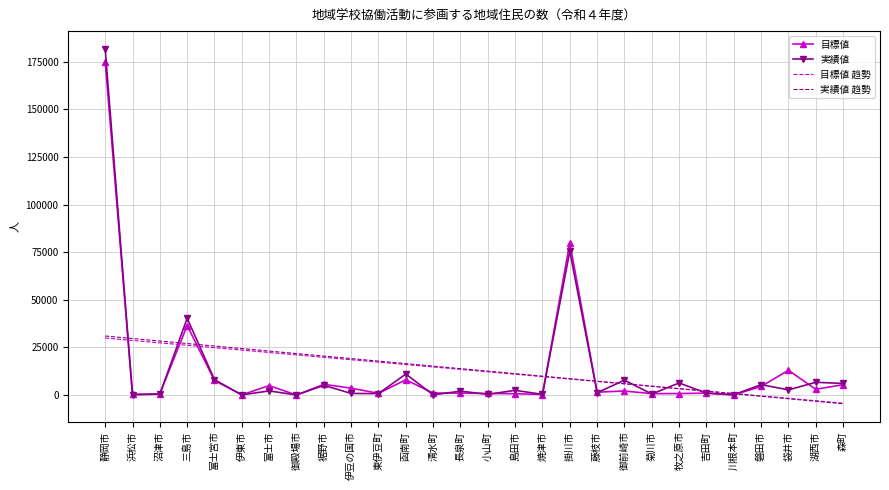

Is it true that 実績値 趋勢 equals 11223.9 at 島田市?

True